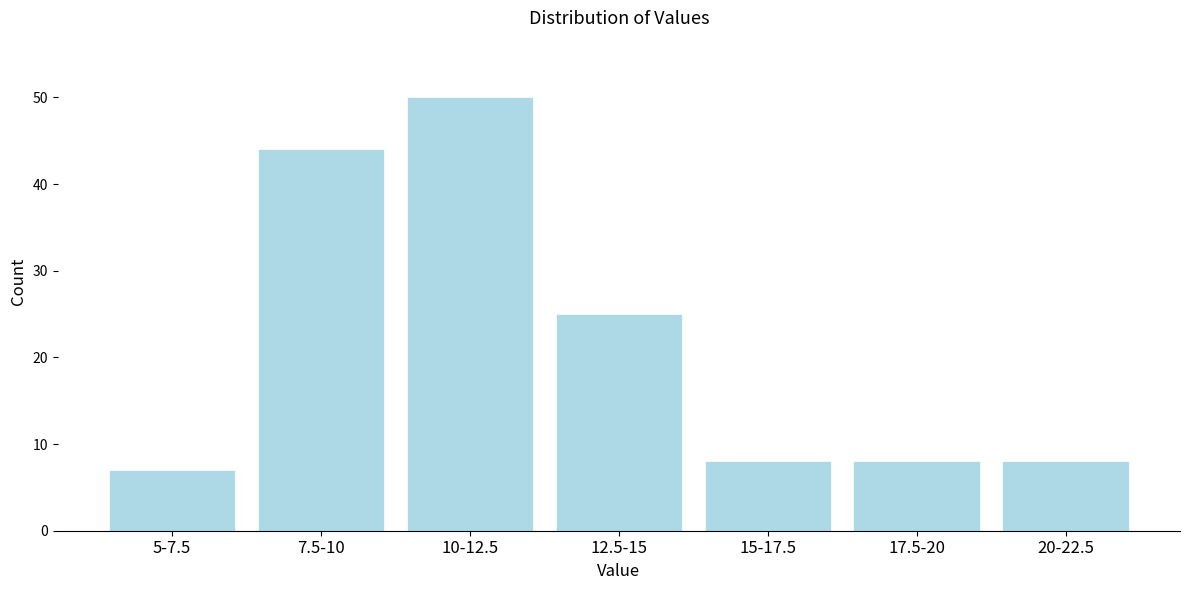

Reading right to left, transcribe all the data shown in this chart.

20-22.5=8	17.5-20=8	15-17.5=8	12.5-15=25	10-12.5=50	7.5-10=44	5-7.5=7